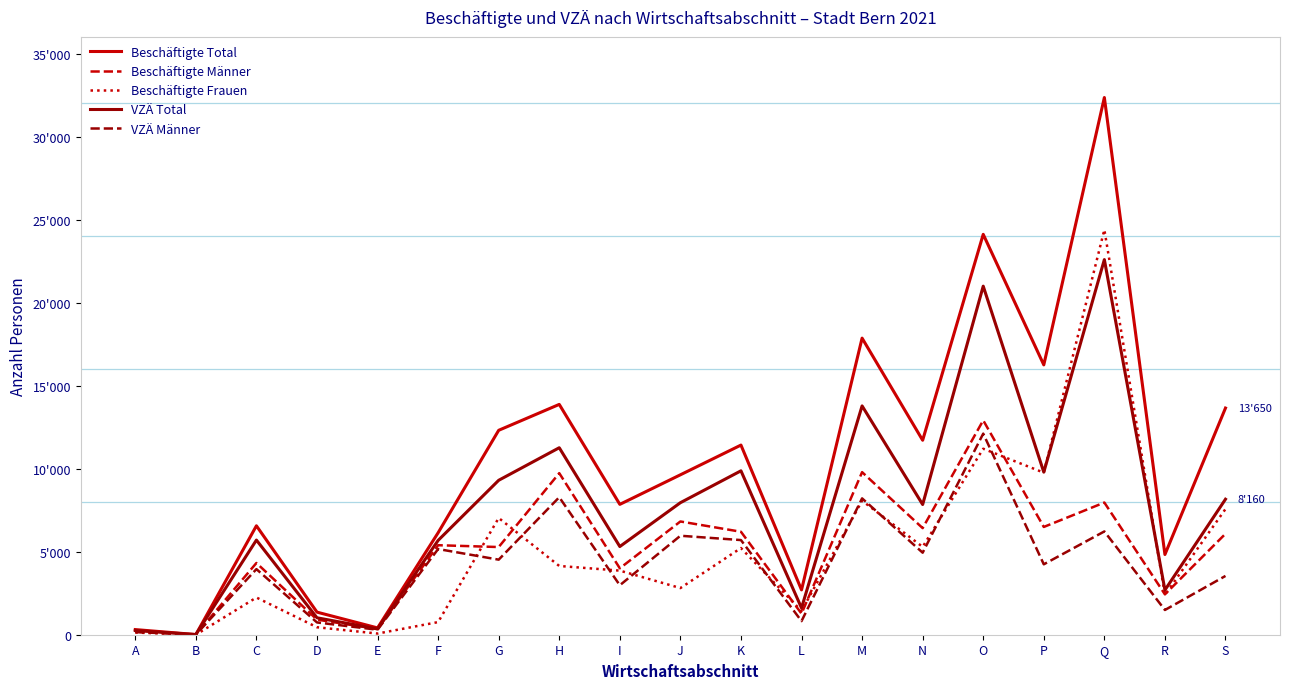

At which label is Beschäftigte Total closest to 16180?

P